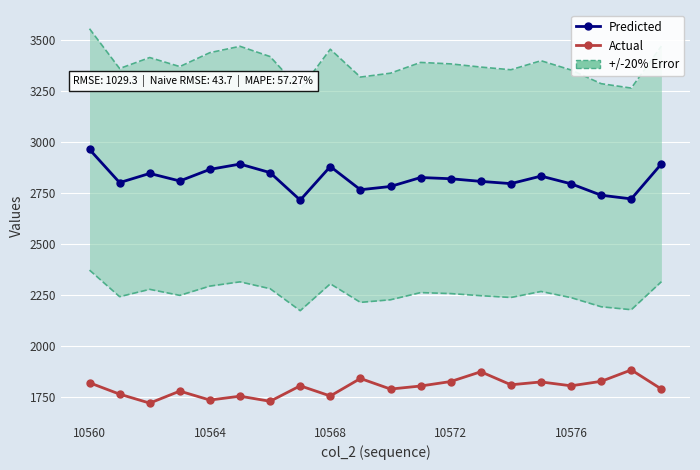

Which series has the widest spread of values?

Predicted